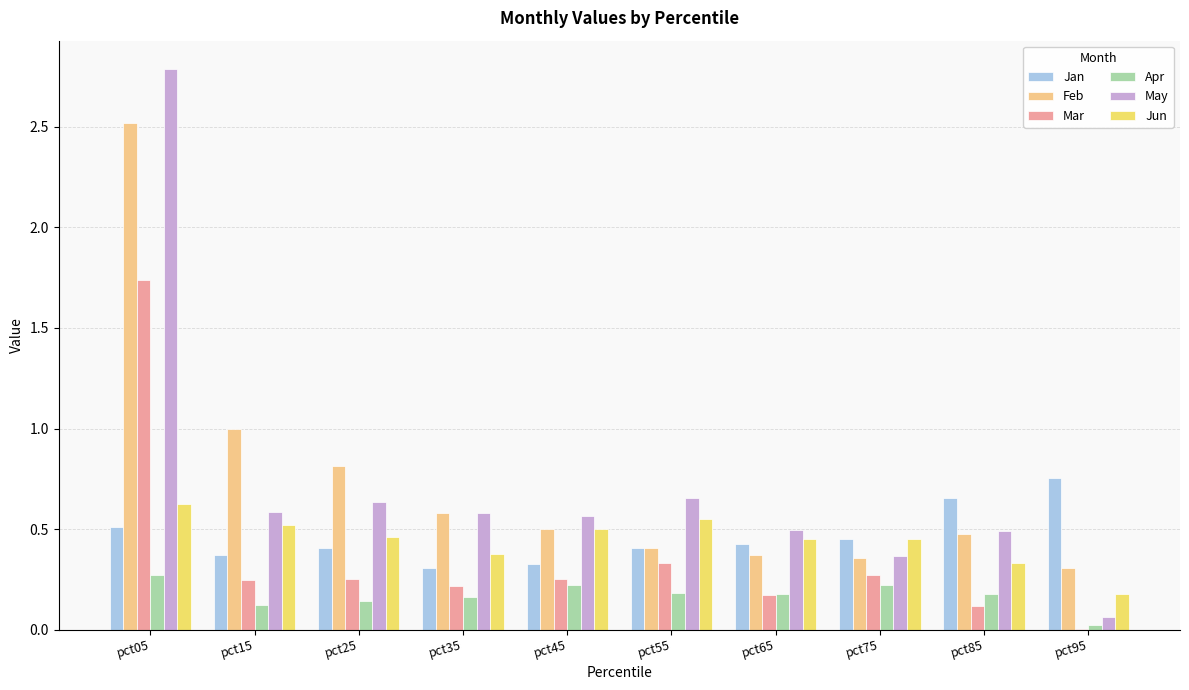

Which series changed the most between pct15 and pct65?

Feb